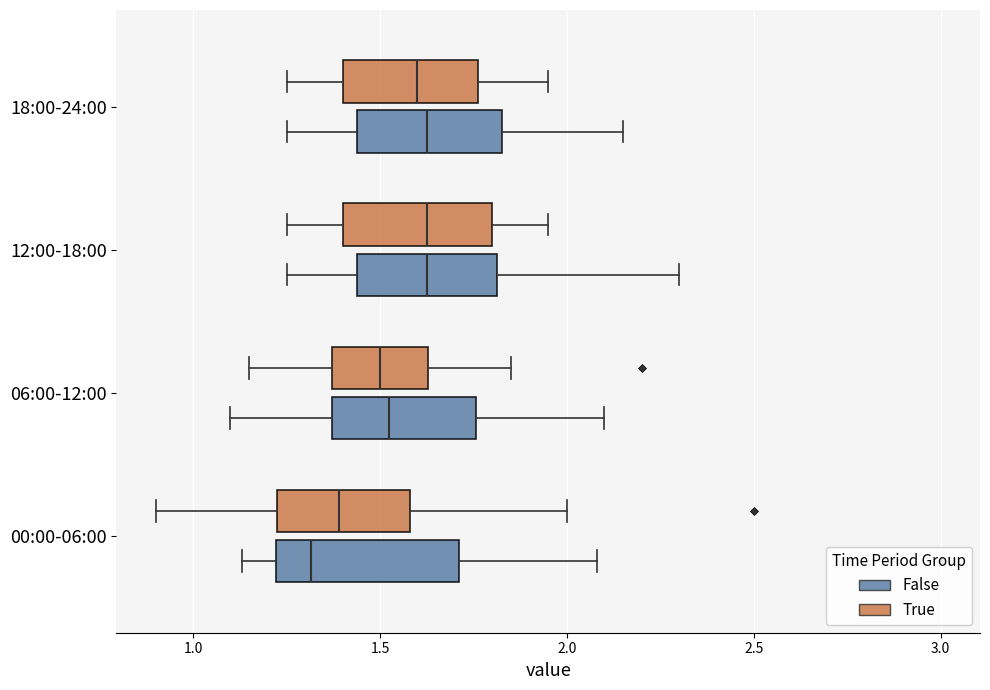

Where is the left edge of the box for 18:00-24:00 (False) on the x-axis? The values are not printed on the chart, so give them approximately, as read against the axis.

1.45